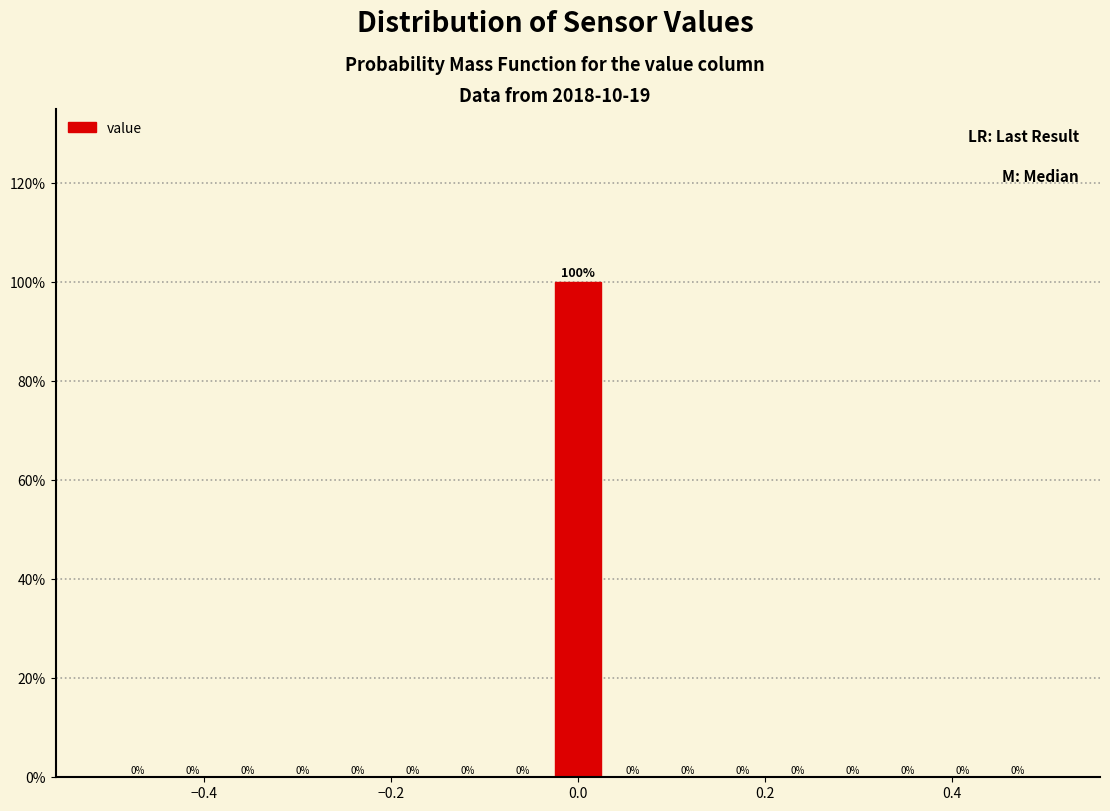

Read against the x-axis, roughly where is the centre of the tallest bar?

0.00